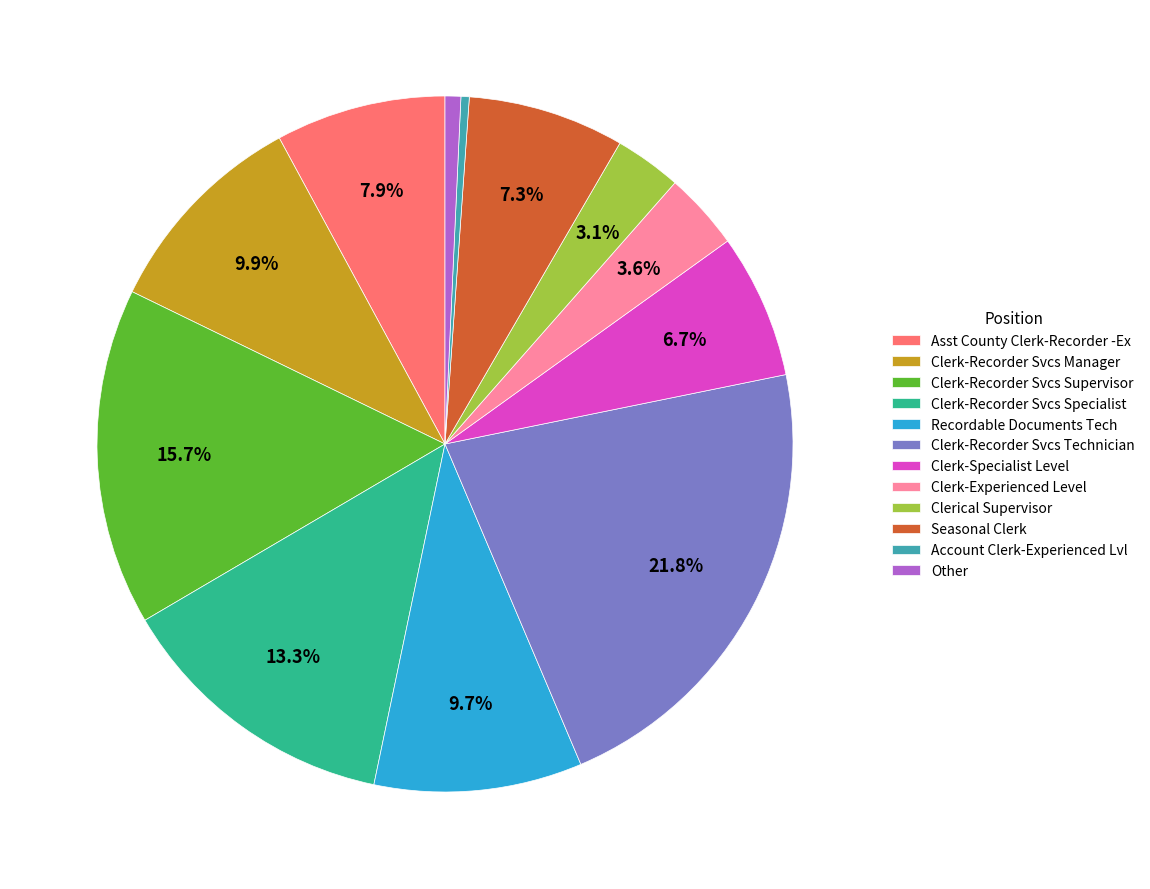

What is the ratio of the value at Asst County Clerk-Recorder -Ex to the value at Account Clerk-Experienced Lvl?

20.5